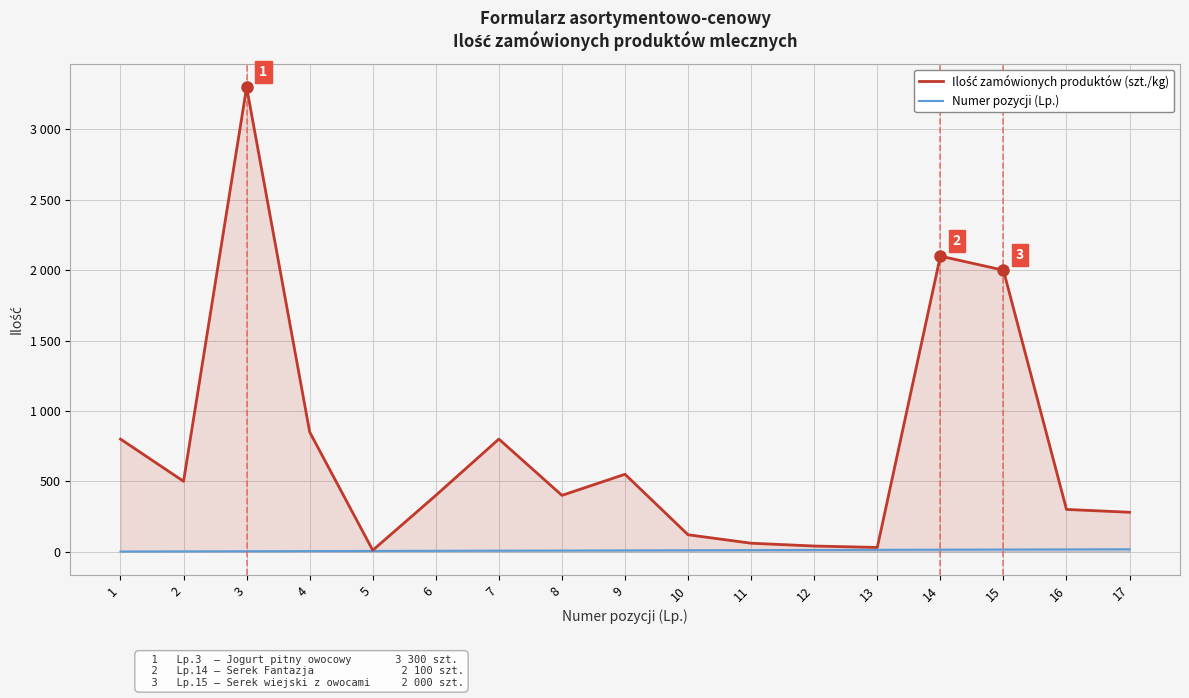

How many data points in Numer pozycji (Lp.) are less than 9?

8